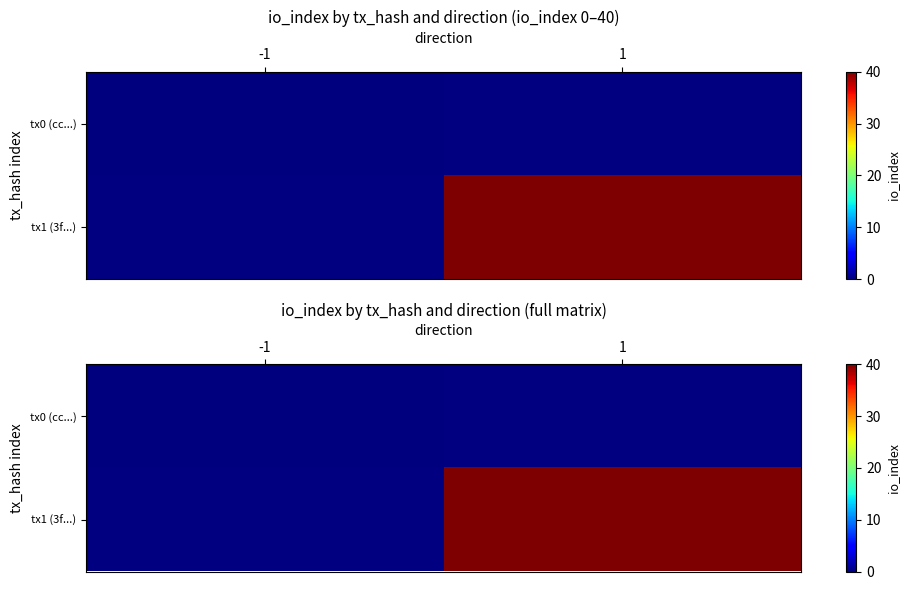

At which label does tx0 (cc...) reach its peak?

-1